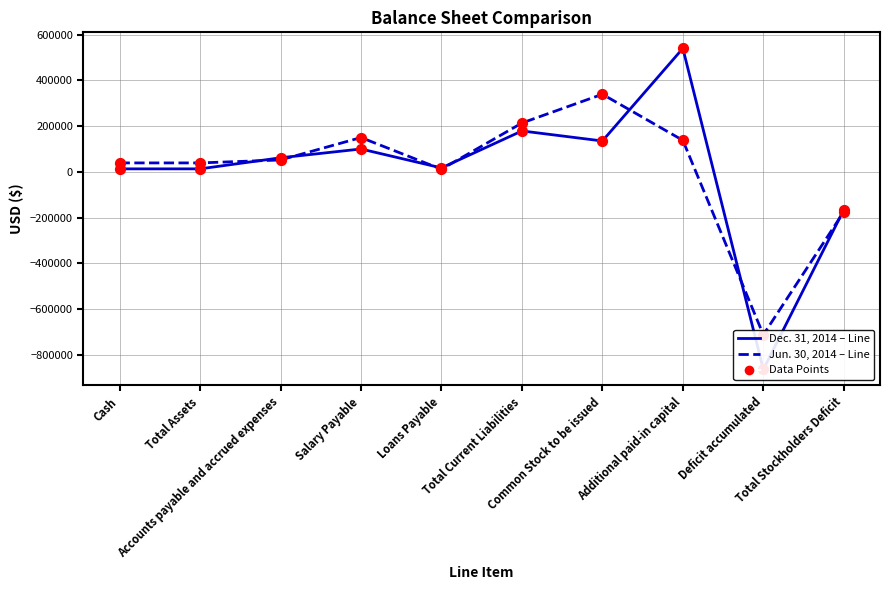

Which series has the largest Y range (max minus min)?

Dec. 31, 2014